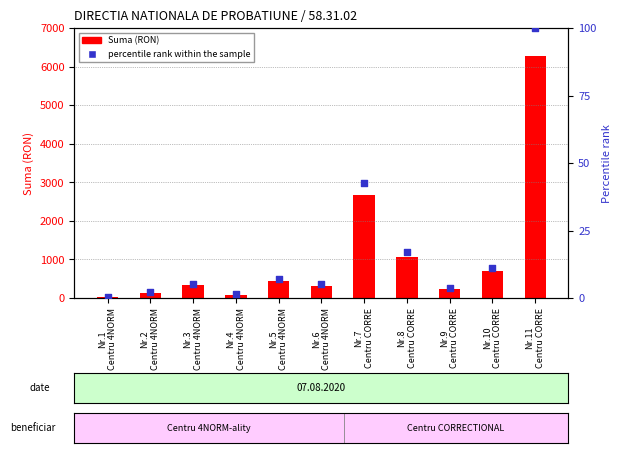

What are all the series names shown in the legend?

Suma (RON), percentile rank within the sample